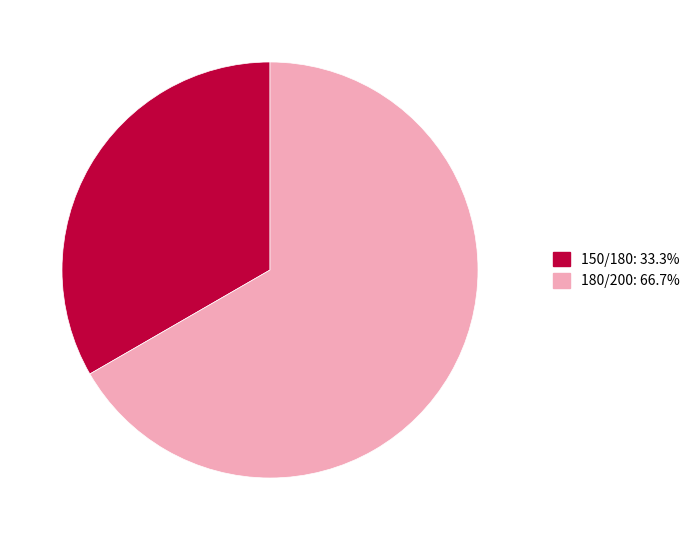

Count the number of slices in the pie.

2